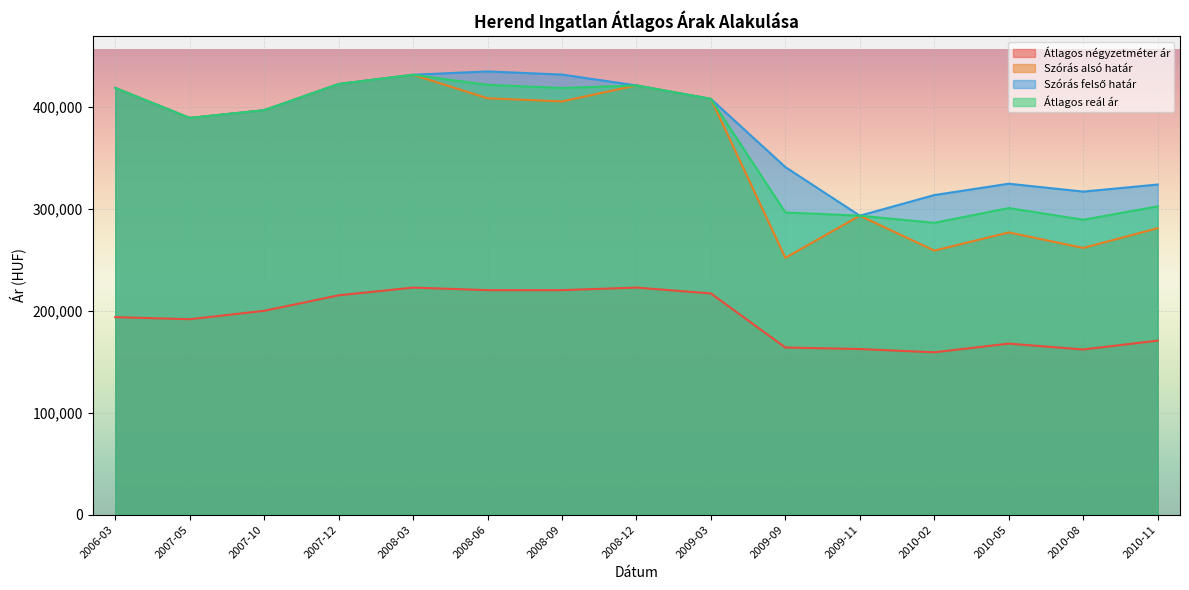

What position from the left is 2006-03?

1